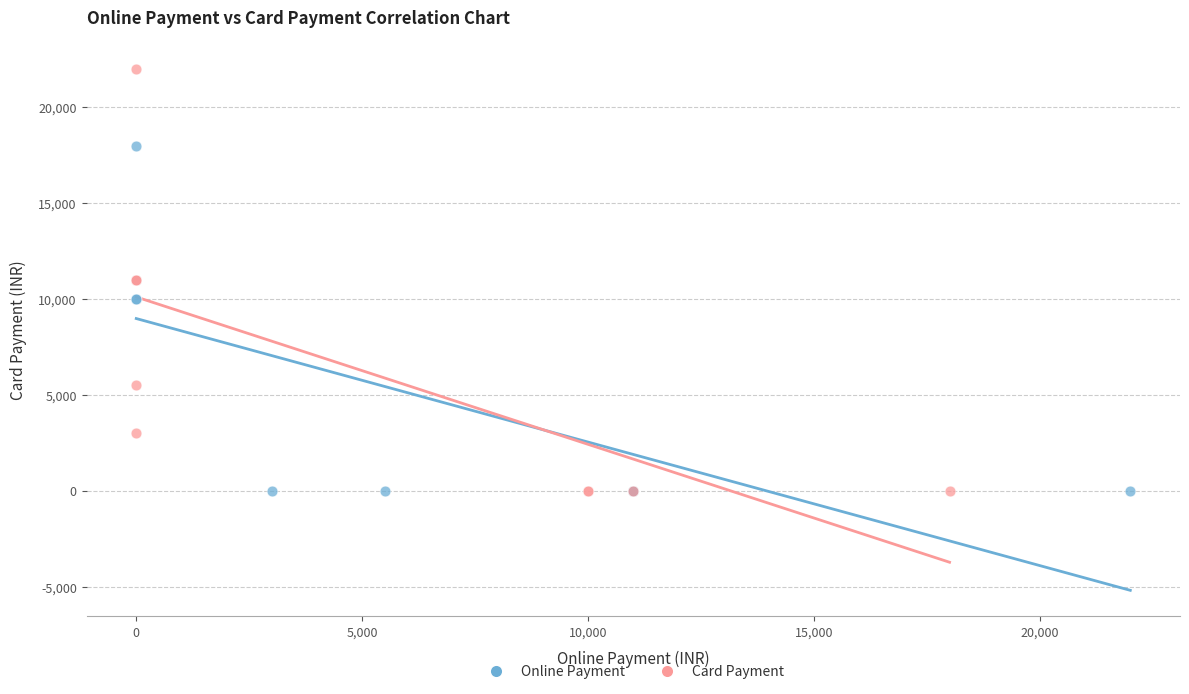

Which series reaches the maximum Y coordinate?

Card Payment